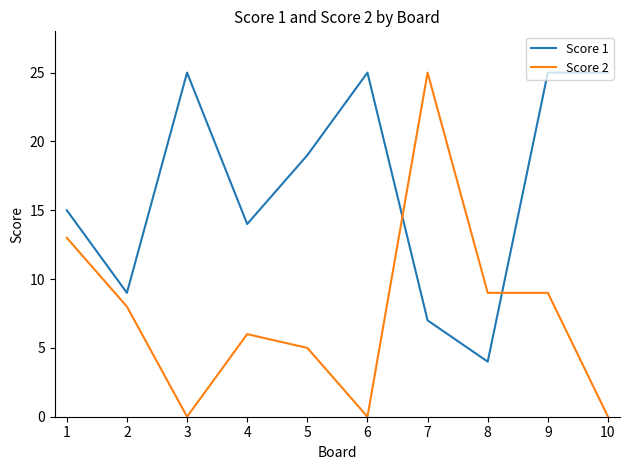

What is the total value across all series at 2?

17